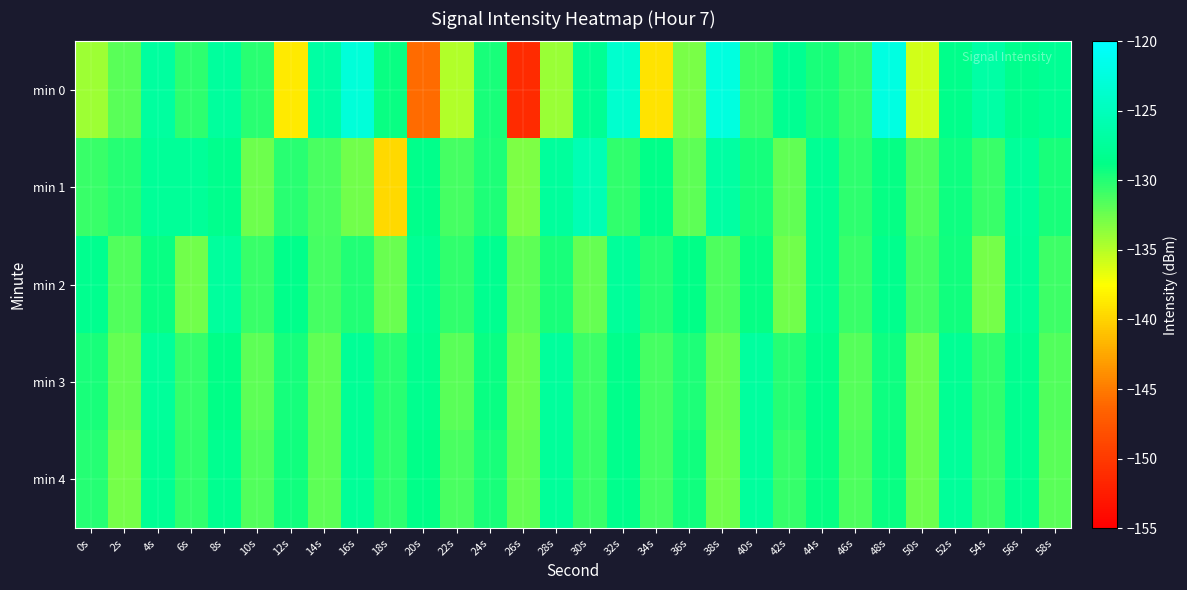

What is the difference between the highest and lowest values at 22s?

4.4